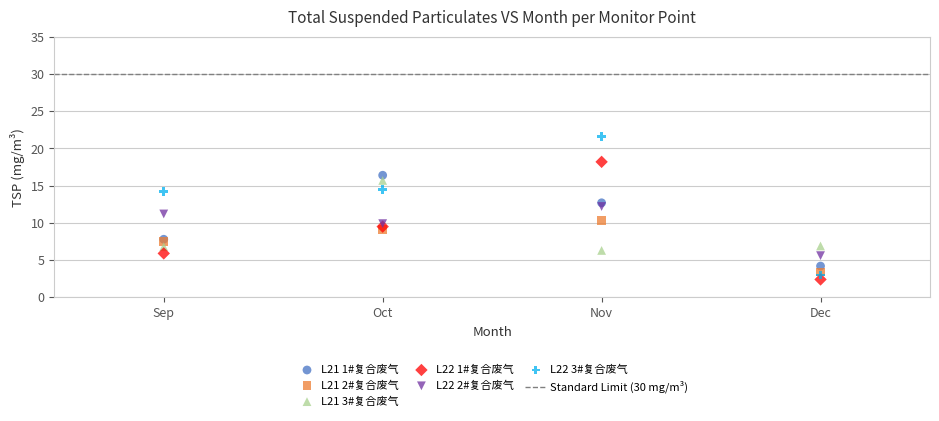

Which series reaches the maximum Y coordinate?

L22 3#复合废气